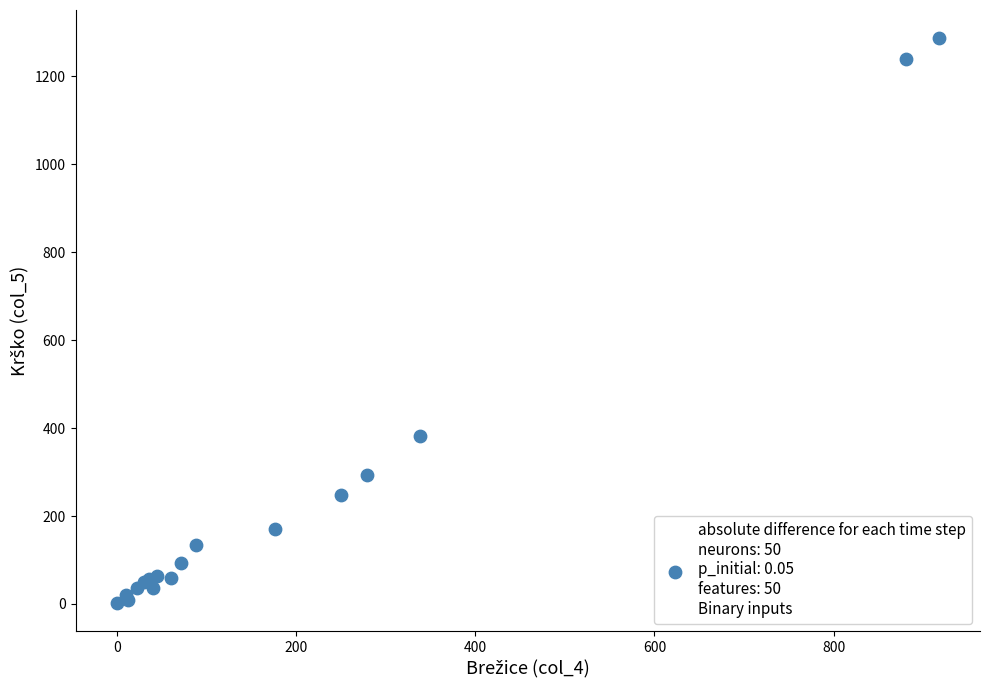

What Y value in the scatter plot is closest to 644?

383.0